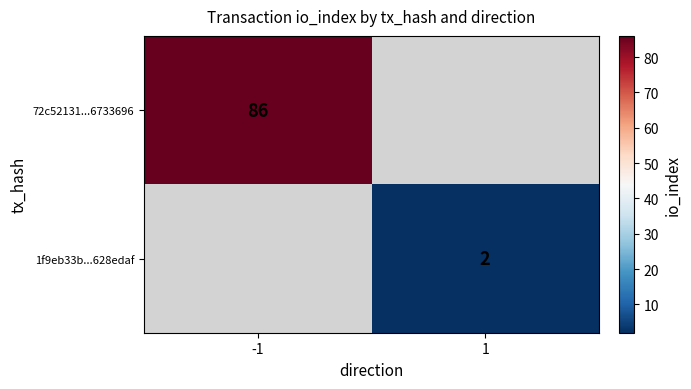

What is the minimum value shown in the chart?

2.0